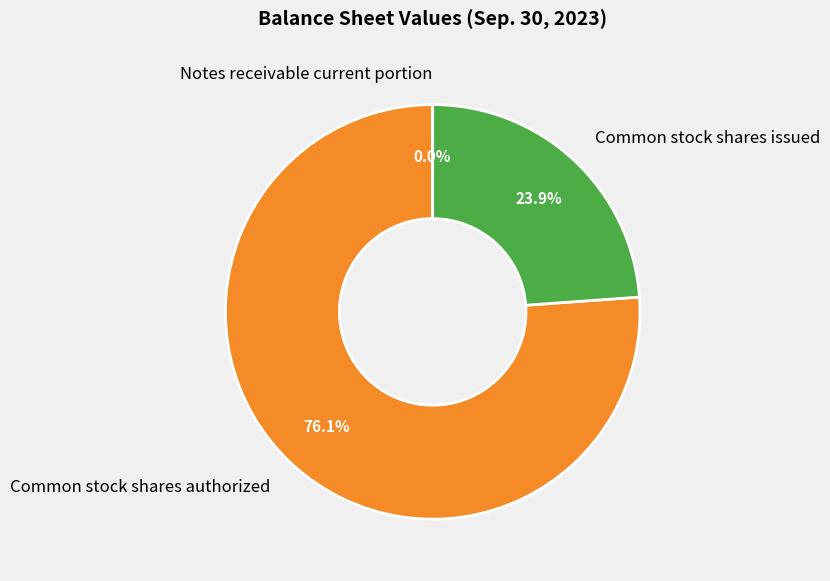

What percentage is NOT represented by Common stock shares issued?

76.1%